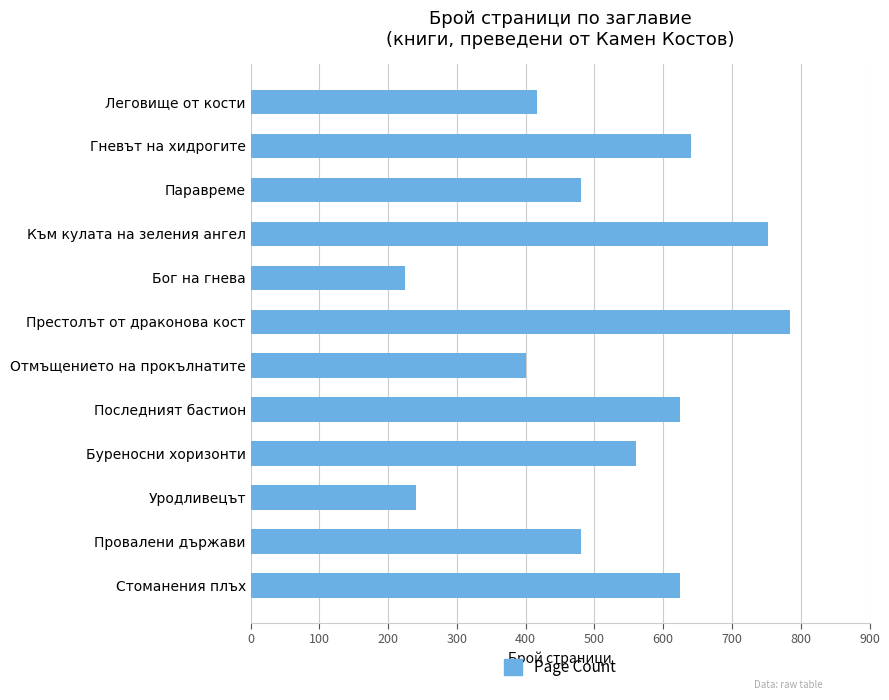

How many bars are there in total?

12